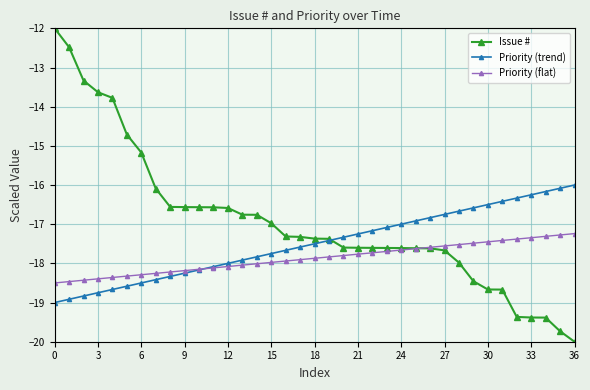

What is the value of the Priority (trend) point at the 27th from the left?

-16.8